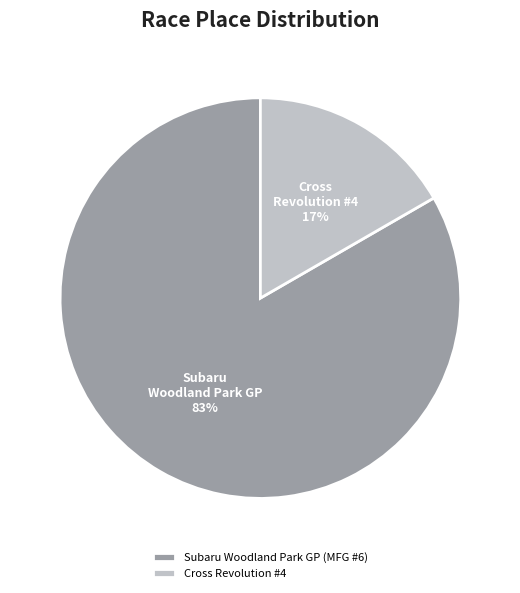

Is the sum of Cross Revolution #4 and Subaru Woodland Park GP (MFG #6) greater than half?

Yes